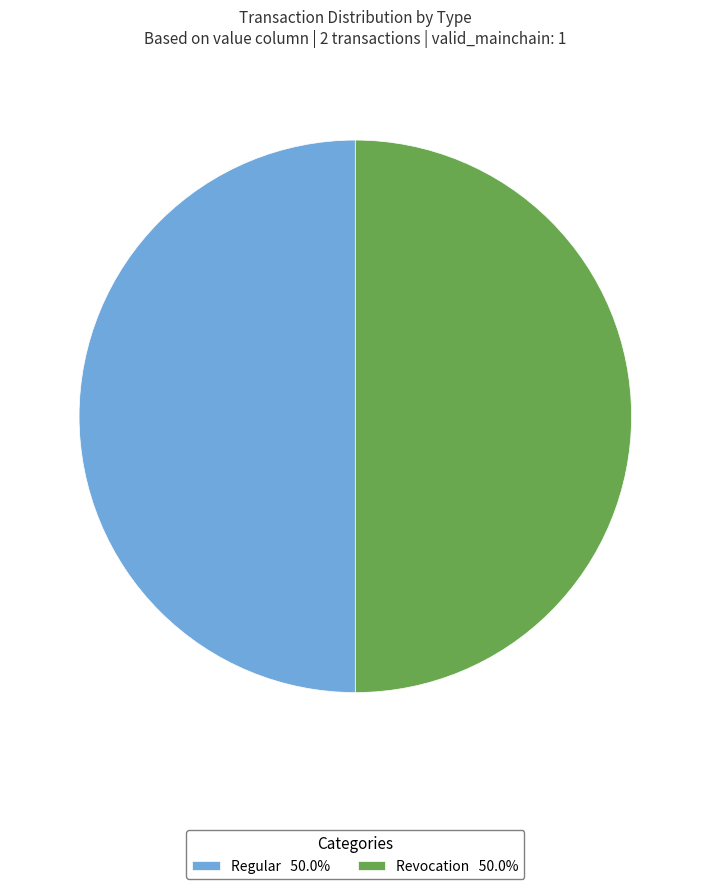

How many slices are in this pie chart?

2